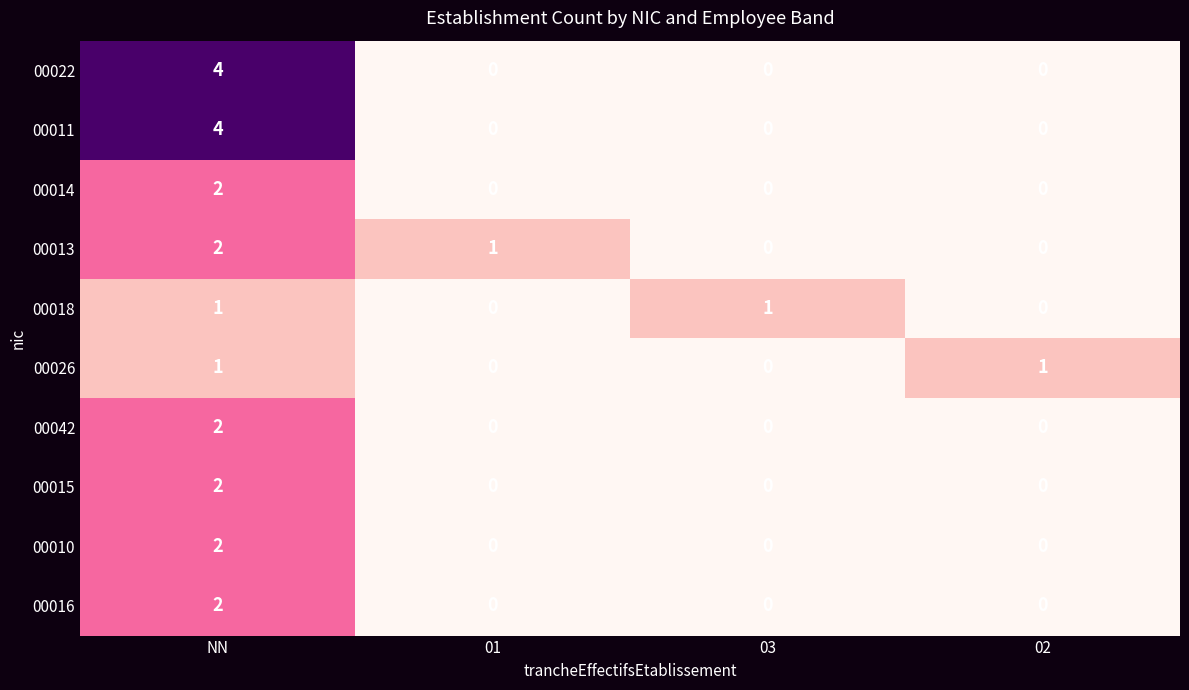

What is the difference between the maximum and minimum values in the 00022 series?

4